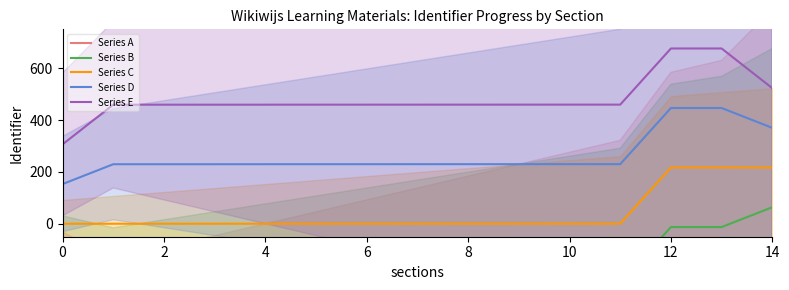

True or false: Series D and Series E cross at least once.

False